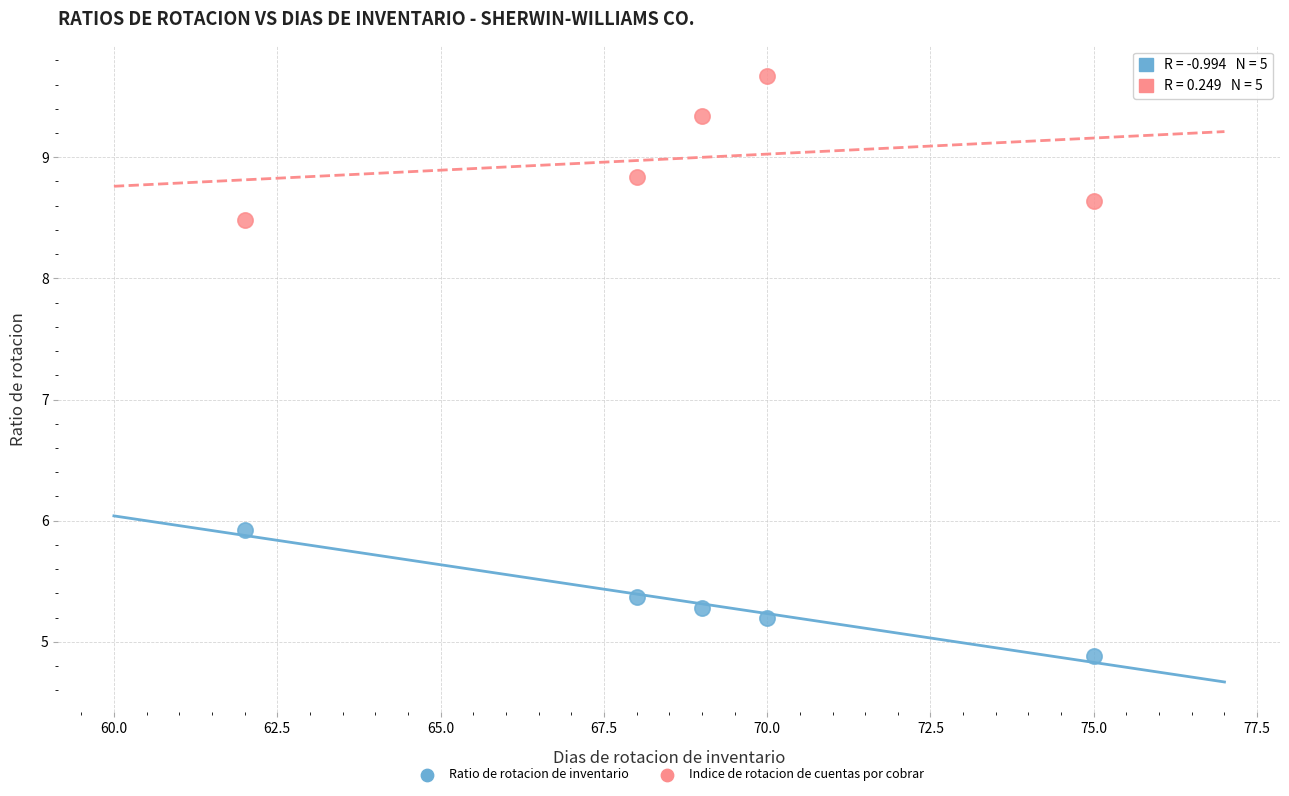

Which series has the largest Y range (max minus min)?

Indice de rotacion de cuentas por cobrar